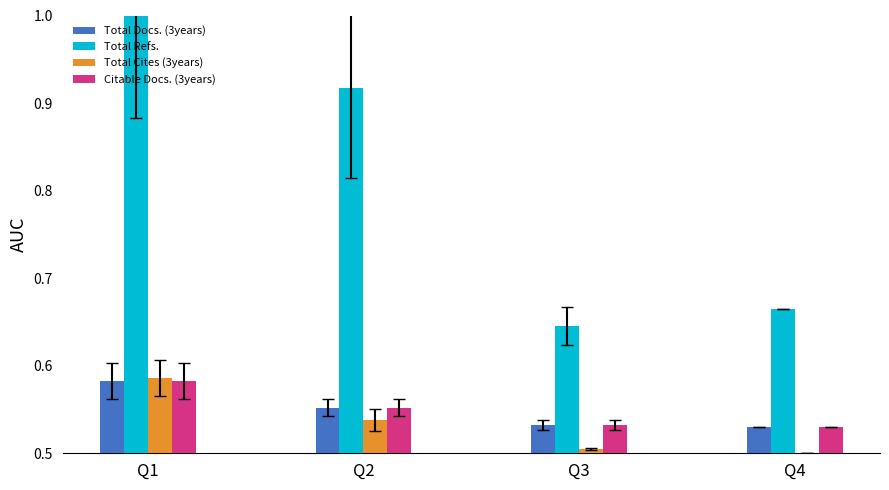

The value of Total Refs. at Q2 is 0.3. True or false?

False